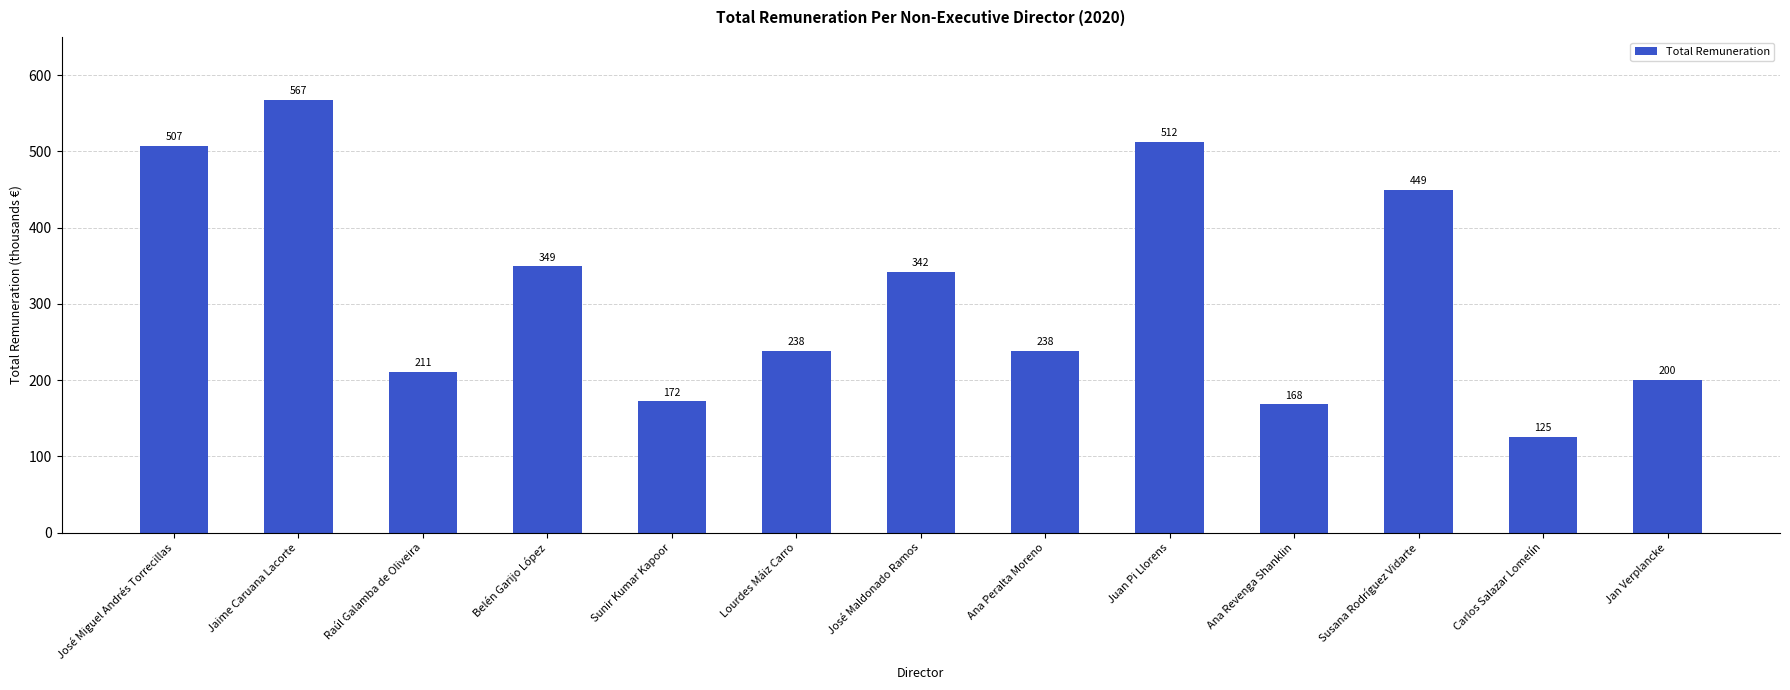

Reading right to left, list all the values displayed in this chart.

200	125	449	168	512	238	342	238	172	349	211	567	507